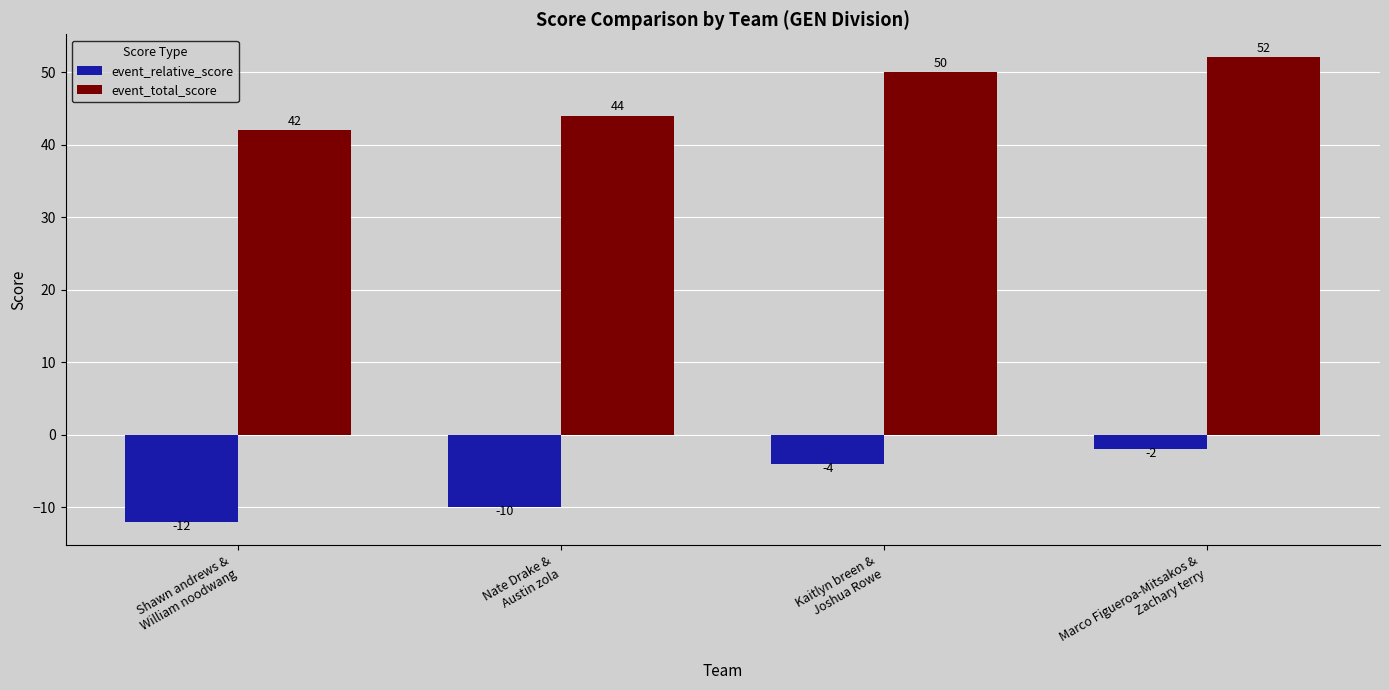

What is the difference between the second highest and second lowest values in the event_relative_score series?

6